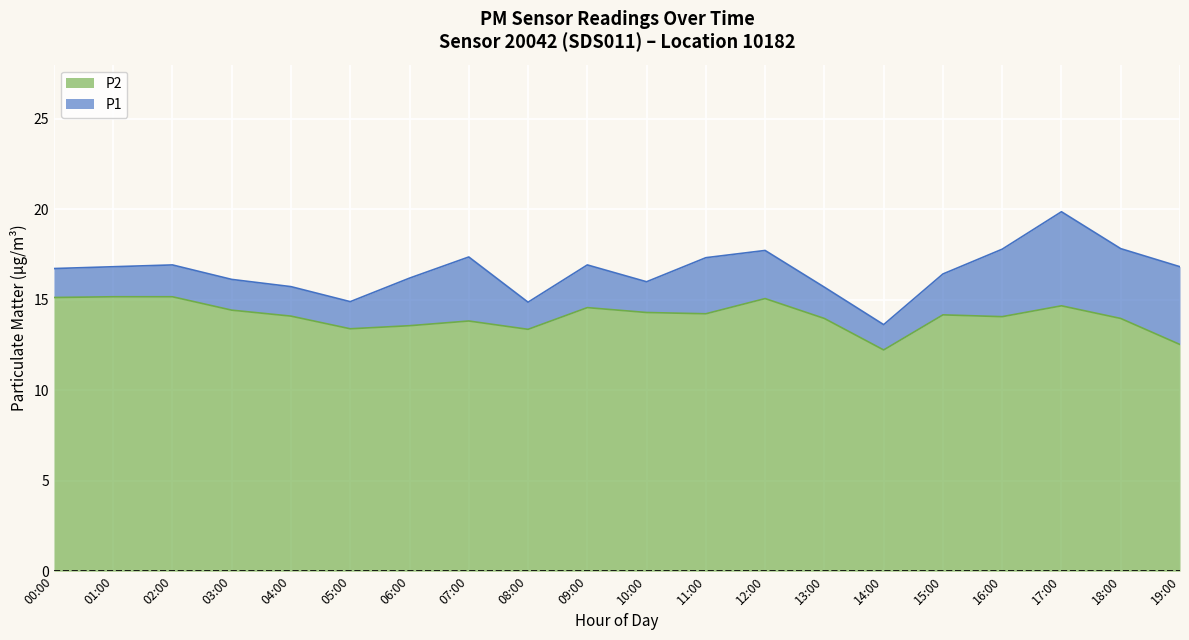

The P2 series shows 9.4 at 13:00. True or false?

False